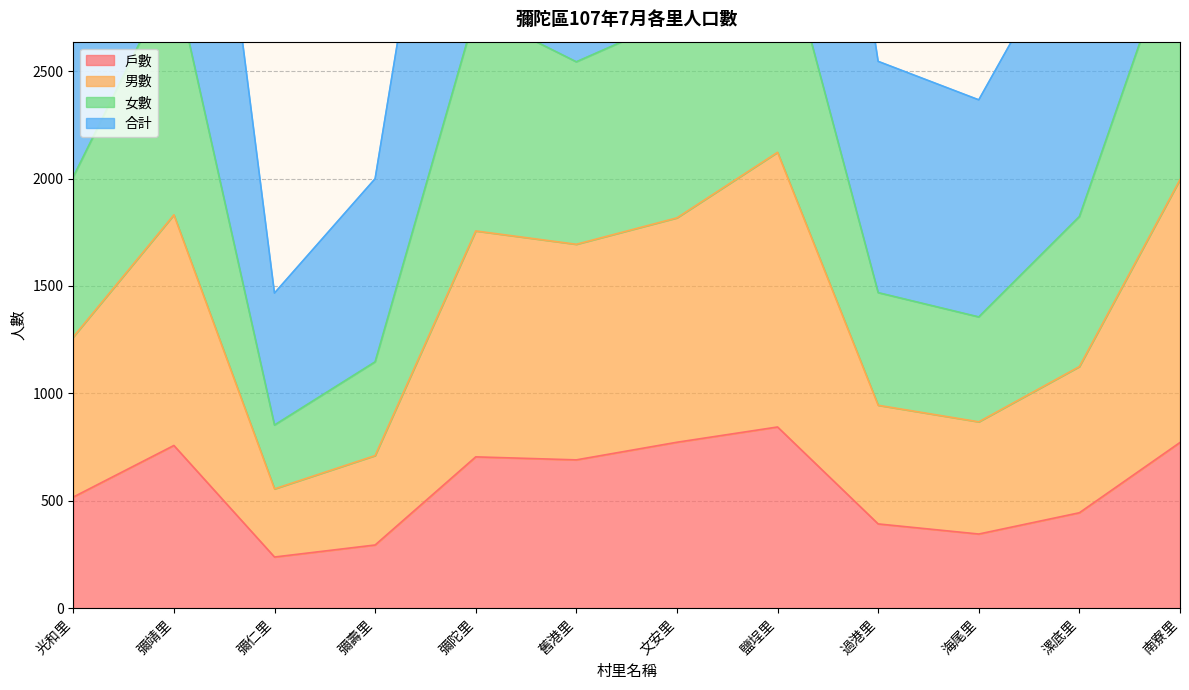

True or false: 女數 and 男數 intersect in this chart.

False